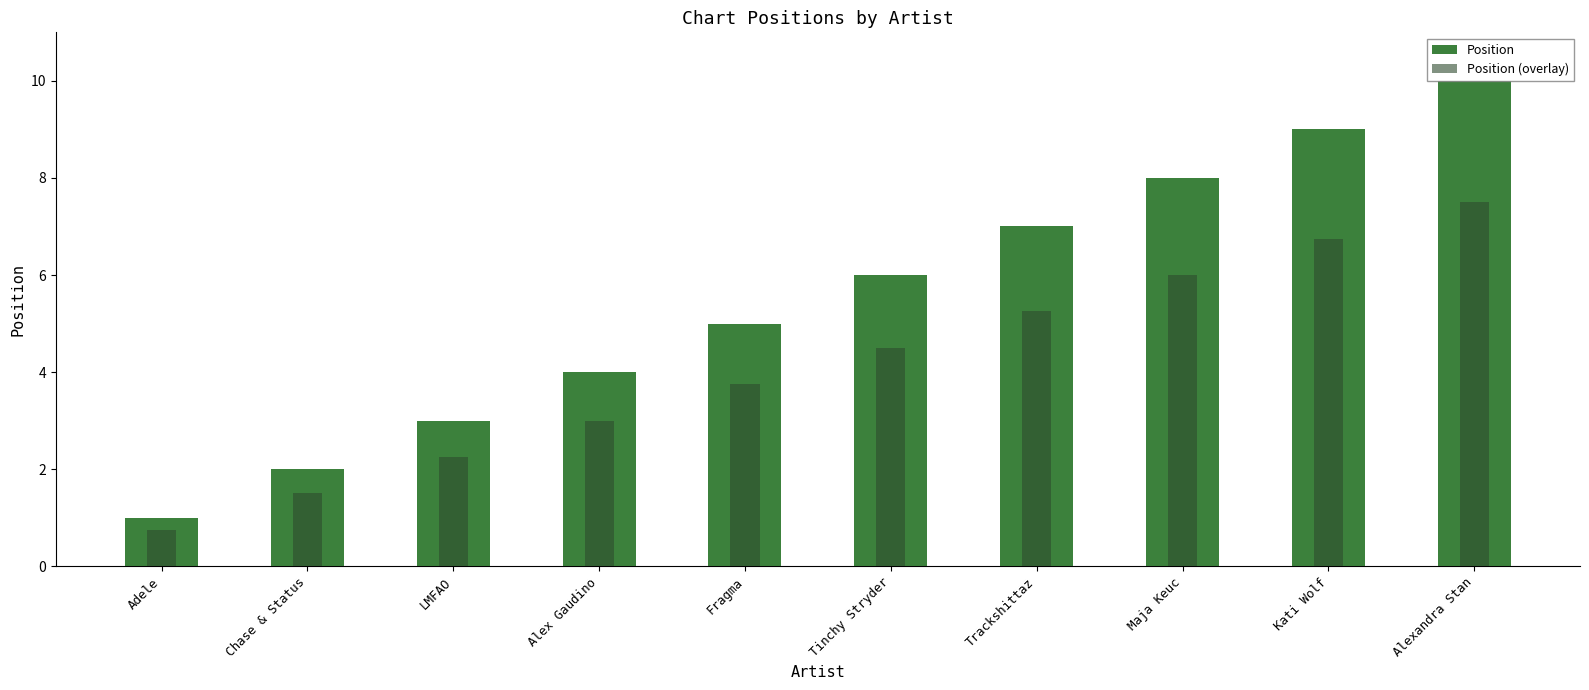

Reading left to right, list all the values displayed in this chart.

Position: Adele=1.0	Chase & Status=2.0	LMFAO=3.0	Alex Gaudino=4.0	Fragma=5.0	Tinchy Stryder=6.0	Trackshittaz=7.0	Maja Keuc=8.0	Kati Wolf=9.0	Alexandra Stan=10.0
Position (overlay): Adele=0.8	Chase & Status=1.5	LMFAO=2.2	Alex Gaudino=3.0	Fragma=3.8	Tinchy Stryder=4.5	Trackshittaz=5.2	Maja Keuc=6.0	Kati Wolf=6.8	Alexandra Stan=7.5